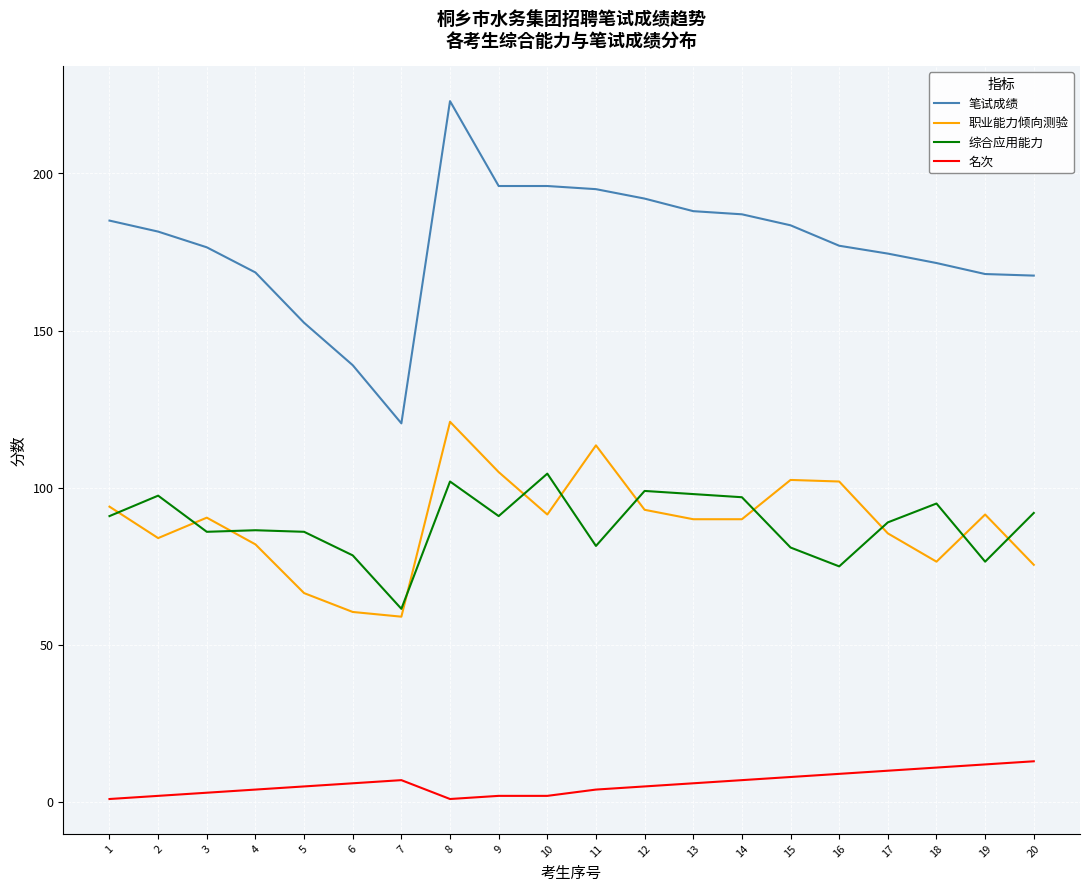

Which series has the largest total across all categories?

笔试成绩